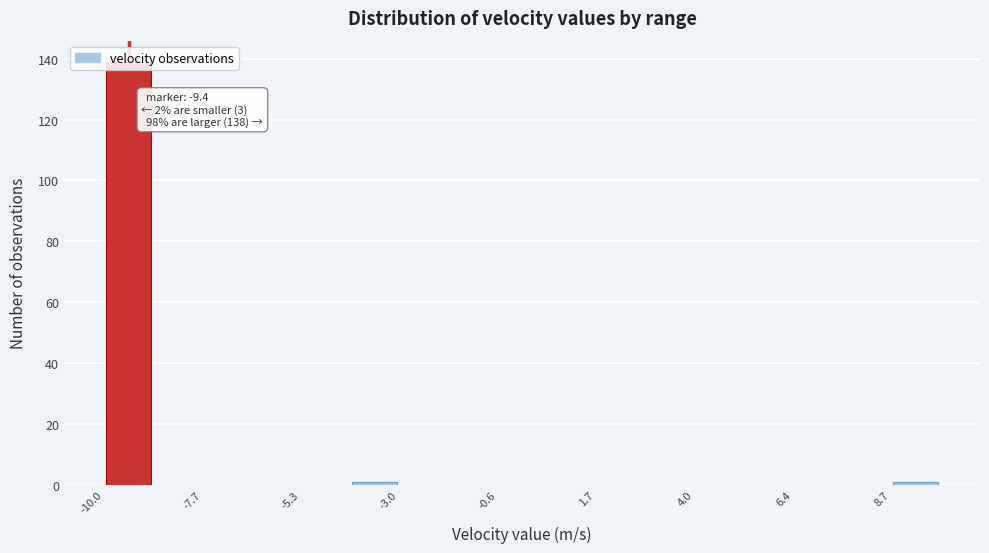

Read against the x-axis, roughly where is the centre of the tallest bar?

-9.5